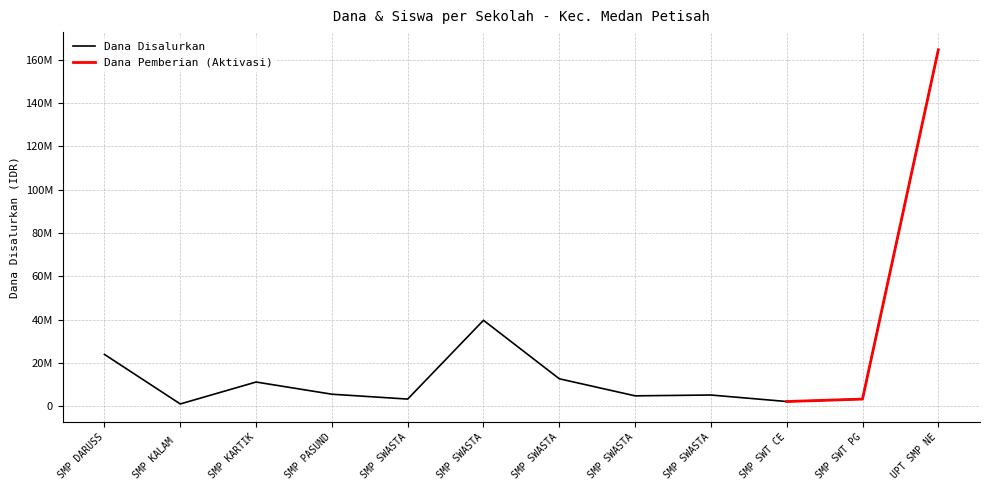

At which category does Dana Disalurkan reach its first local peak?

SMP KARTIK